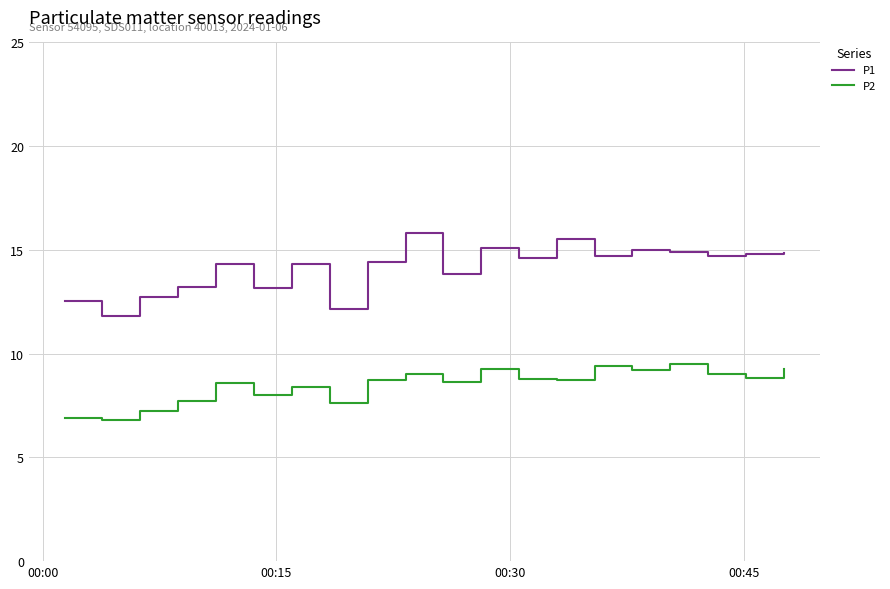

Which series has the widest spread of values?

P1